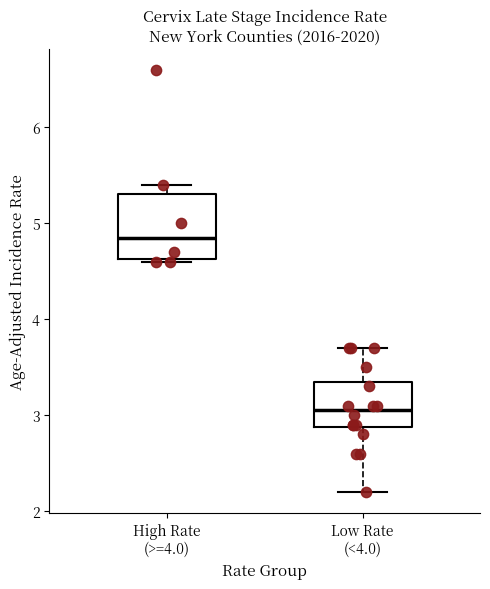

Where is the upper edge of the box for Low Rate (<4.0) on the y-axis? The values are not printed on the chart, so give them approximately, as read against the axis.

3.4